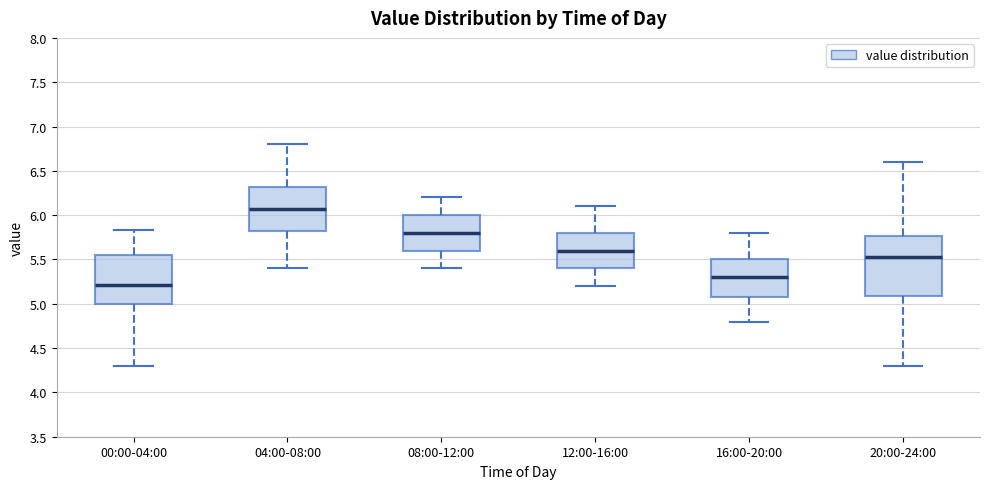

Reading left to right, read every box against the y-axis: the position of its median line, the range the box covers, and the ends of its whiskers. The values are not printed on the chart, so give them approximately, as read against the axis.

00:00-04:00: median 5.20, box 5.00 to 5.55, whiskers 4.30 to 5.85
04:00-08:00: median 6.05, box 5.80 to 6.30, whiskers 5.40 to 6.80
08:00-12:00: median 5.80, box 5.60 to 6.00, whiskers 5.40 to 6.20
12:00-16:00: median 5.60, box 5.40 to 5.80, whiskers 5.20 to 6.10
16:00-20:00: median 5.30, box 5.10 to 5.50, whiskers 4.80 to 5.80
20:00-24:00: median 5.55, box 5.10 to 5.75, whiskers 4.30 to 6.60